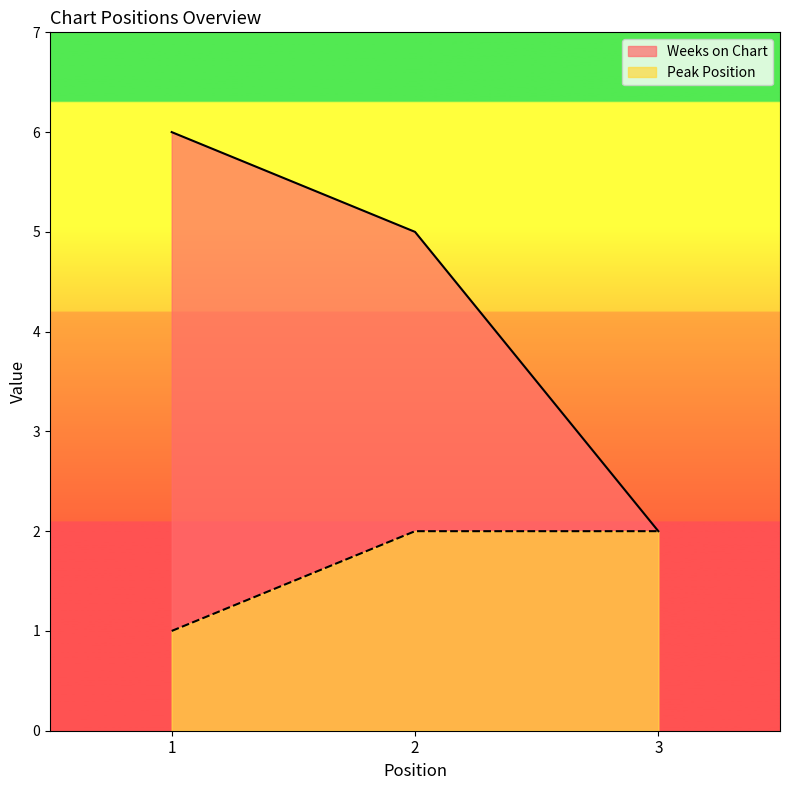

What is the value of the Peak Position point at the 2nd from the left?

2